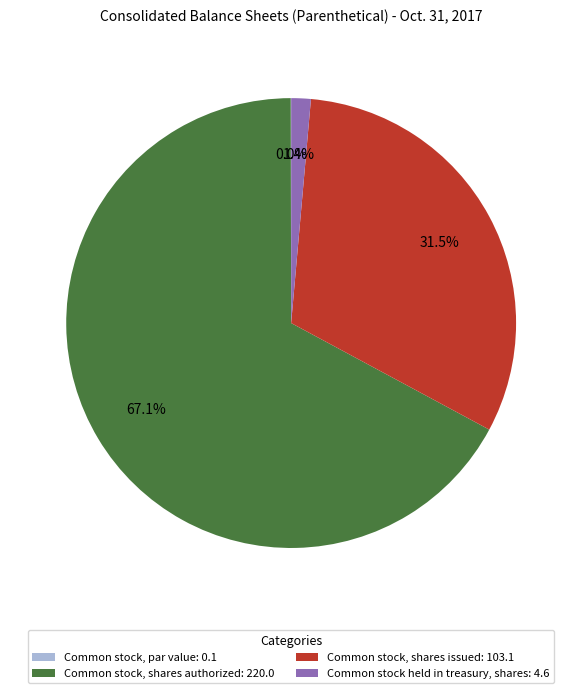

Is Common stock, shares authorized the majority of the pie?

Yes